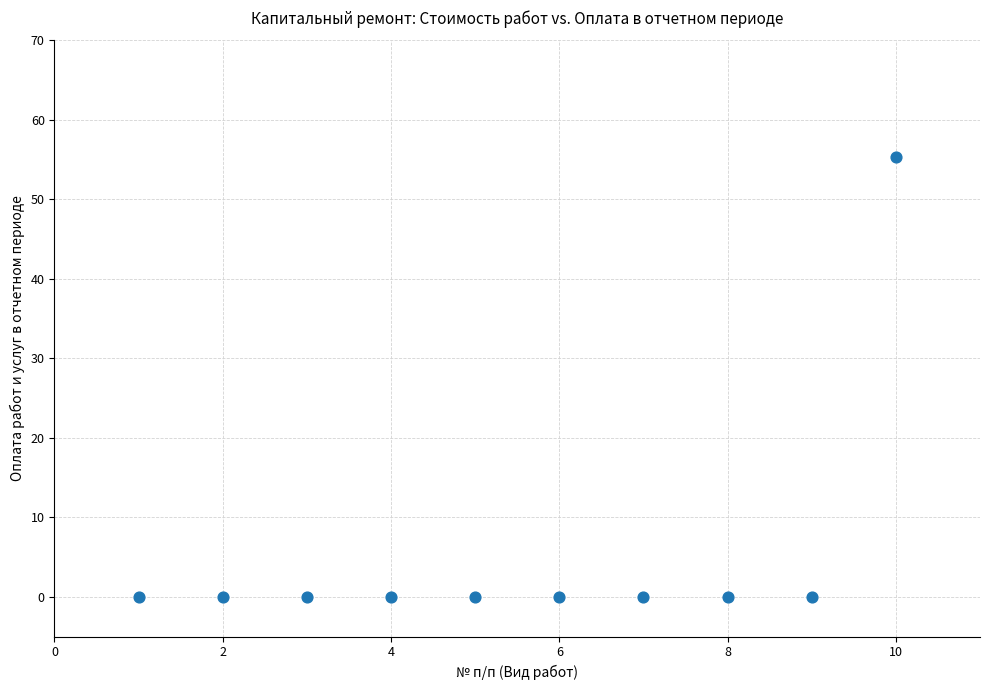

What is the average X value?

5.5